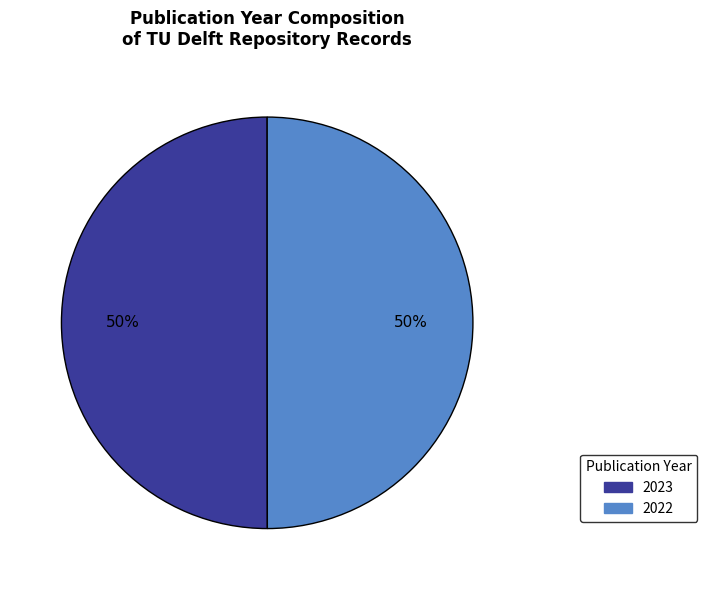

To the nearest percent, what is the combined percentage of 2023 and 2022?

100%